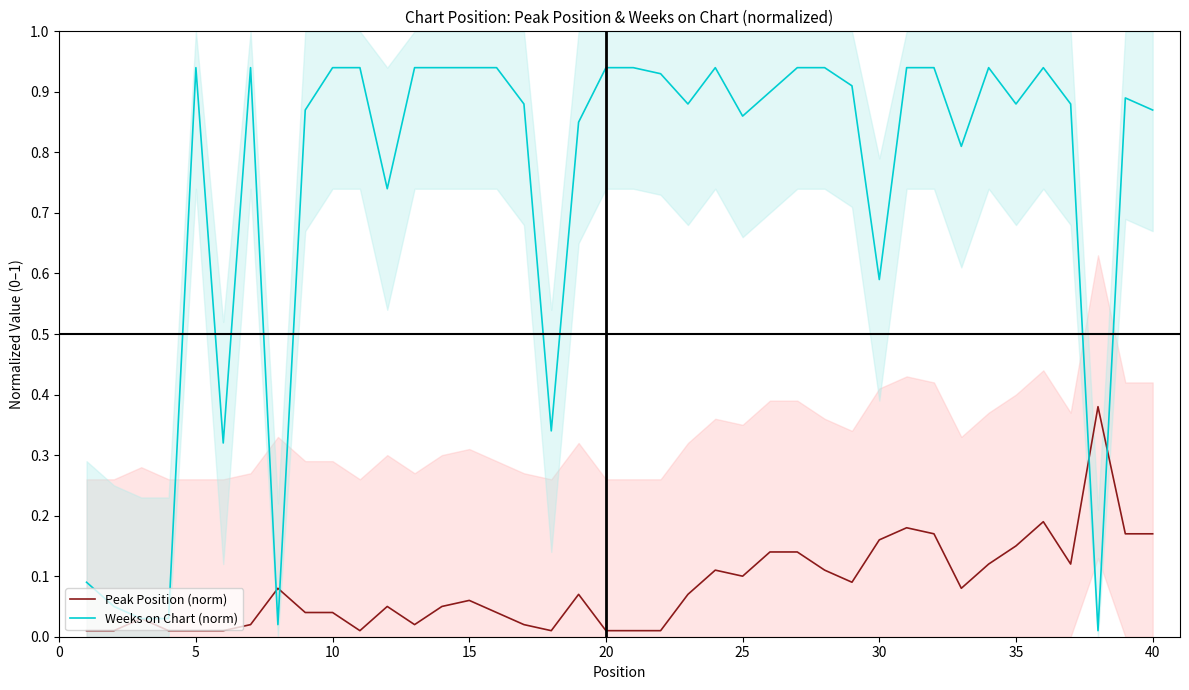

List the series in order of their overall mean, lowest first.

Peak Position (norm), Weeks on Chart (norm)